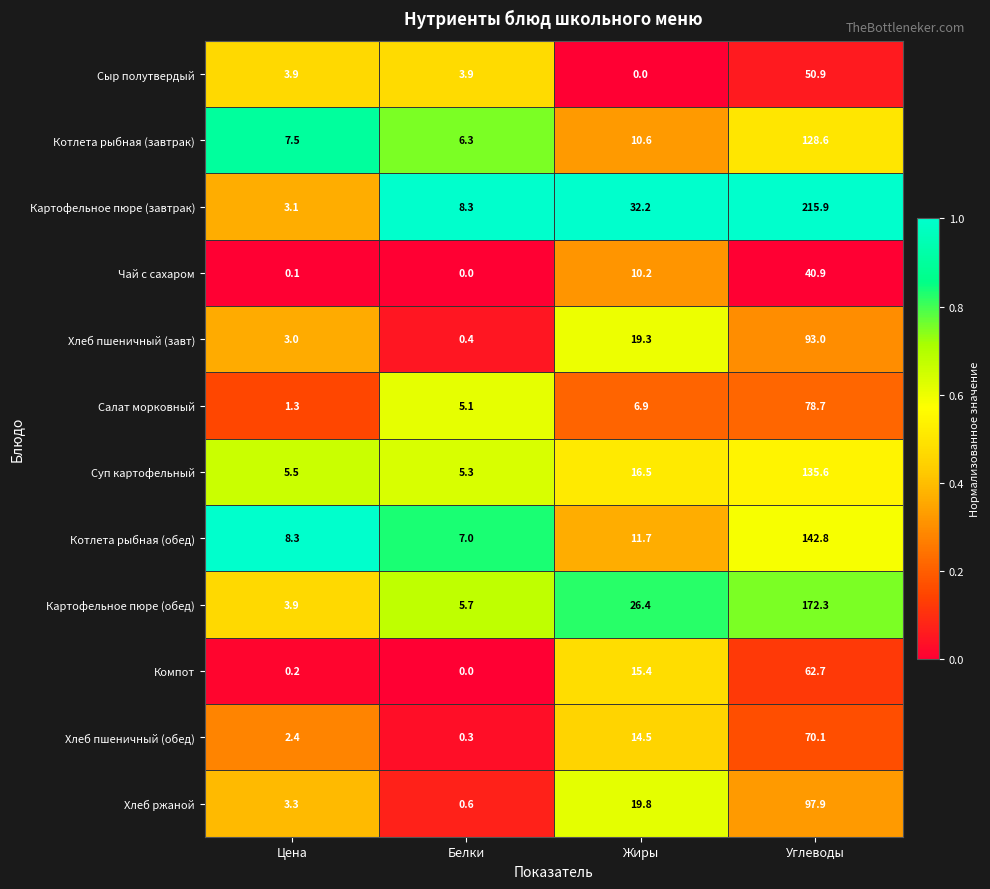

What is the difference between the maximum and minimum values in the Картофельное пюре (обед) series?

168.4